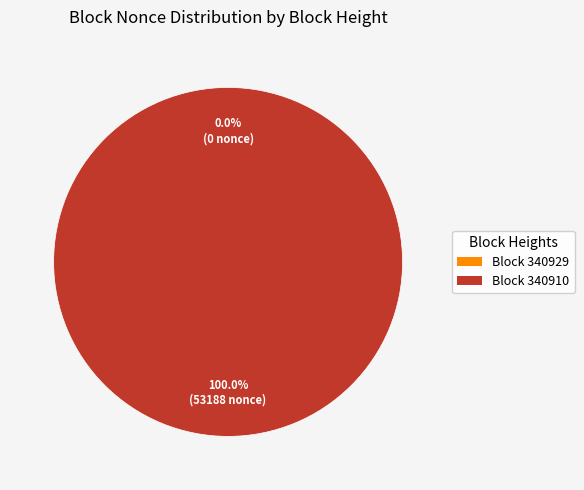

What is the smallest slice in the pie chart?

340929